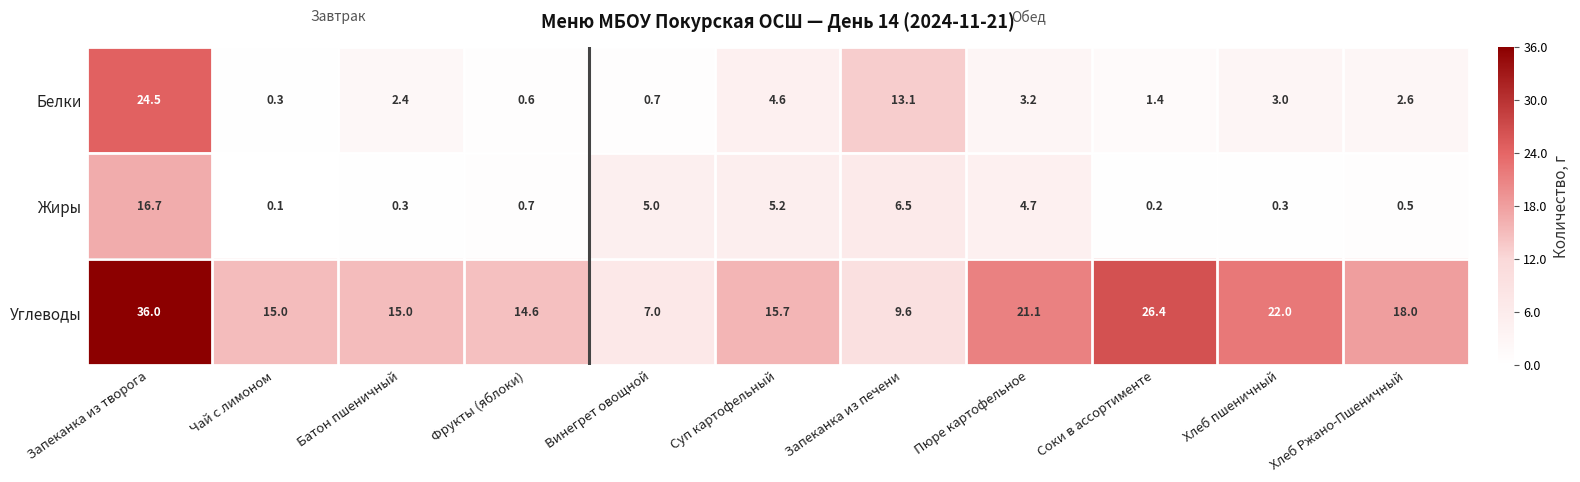

List the series in order of their peak value, lowest first.

Жиры, Белки, Углеводы